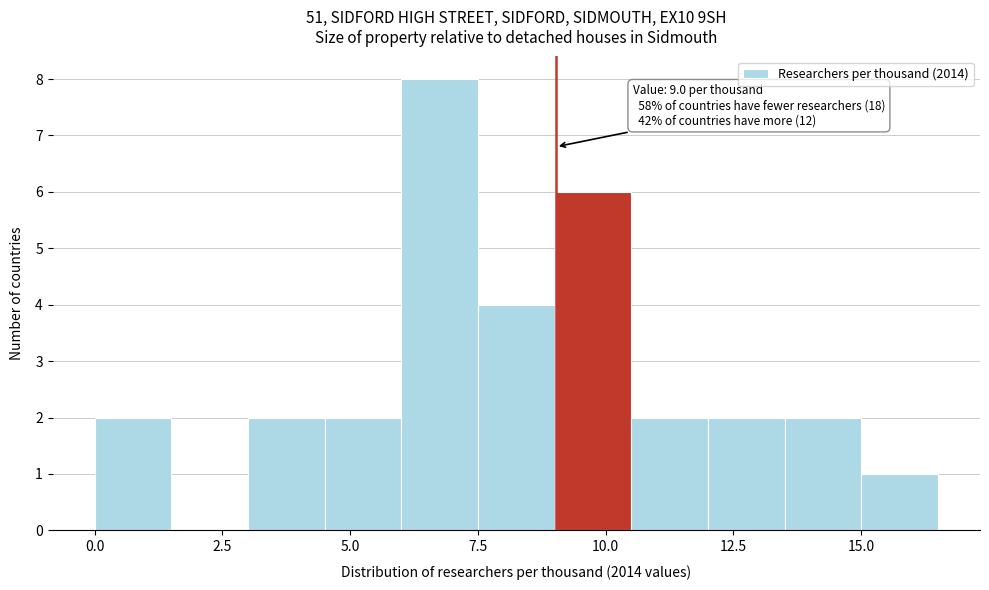

Around what value on the x-axis is the tallest bar? Give the approximate position of its centre, as read against the axis.

7.0